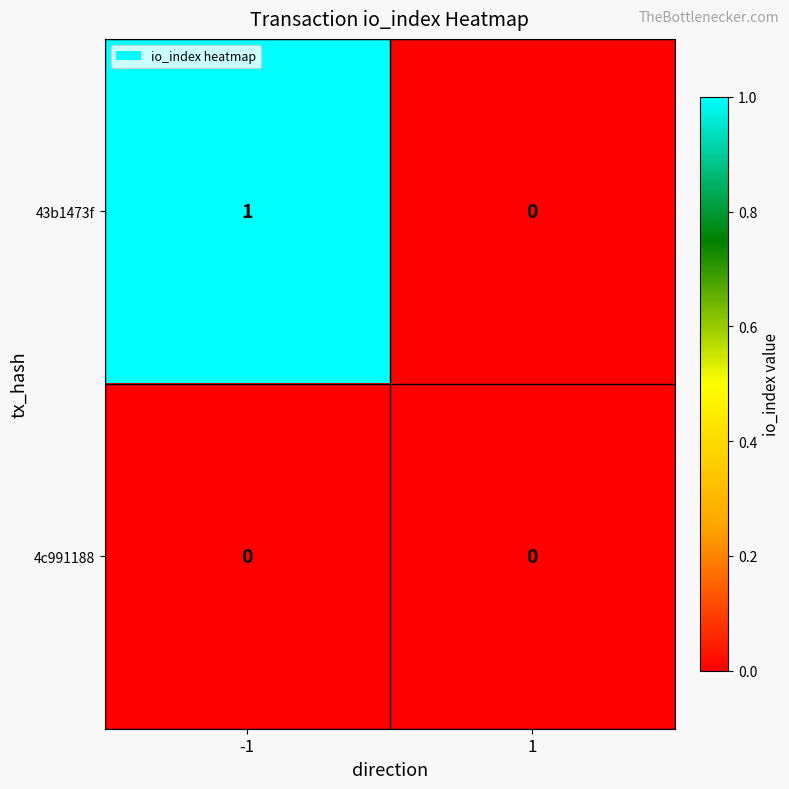

At which category is the sum across all series the highest?

-1